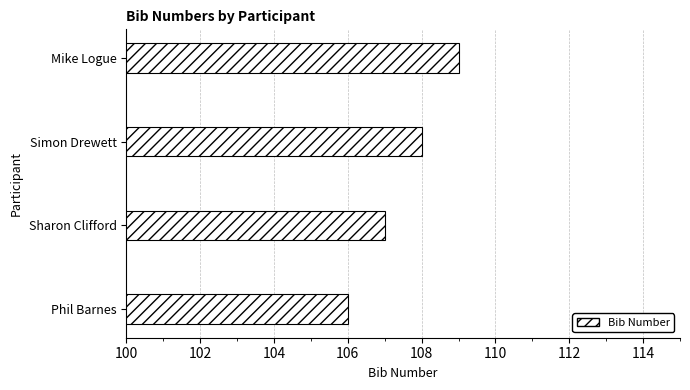

What is the greatest value displayed?

109